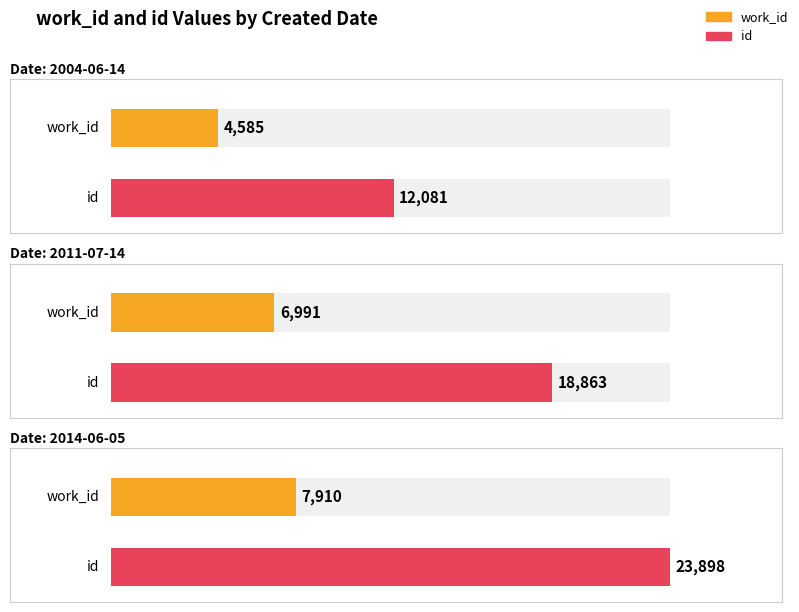

Which category has the lowest value across all series?

2004-06-14